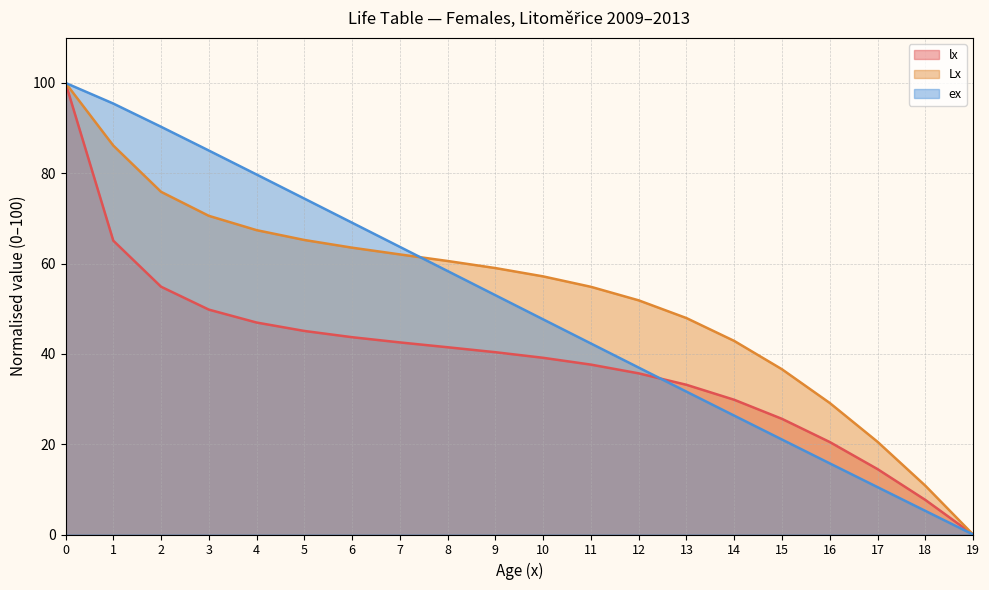

What is the highest value of the ex series?

100.0